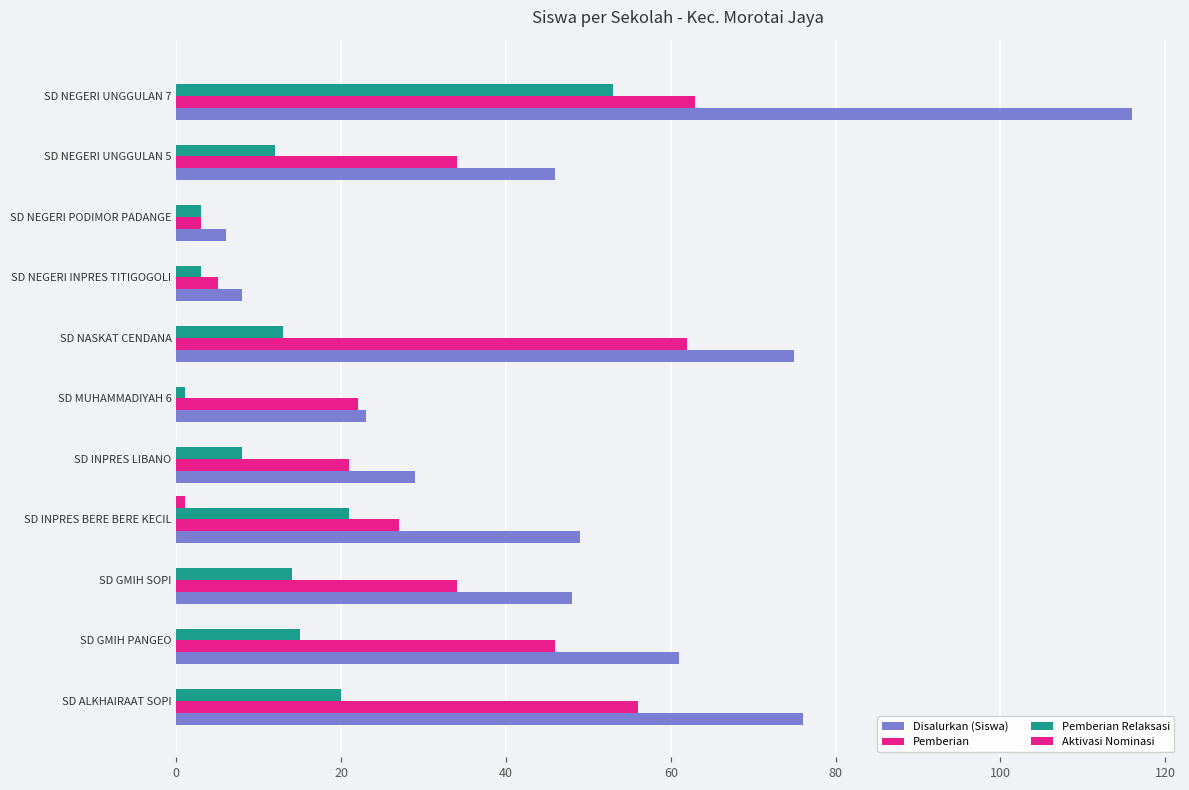

Count the number of data series in this chart.

4